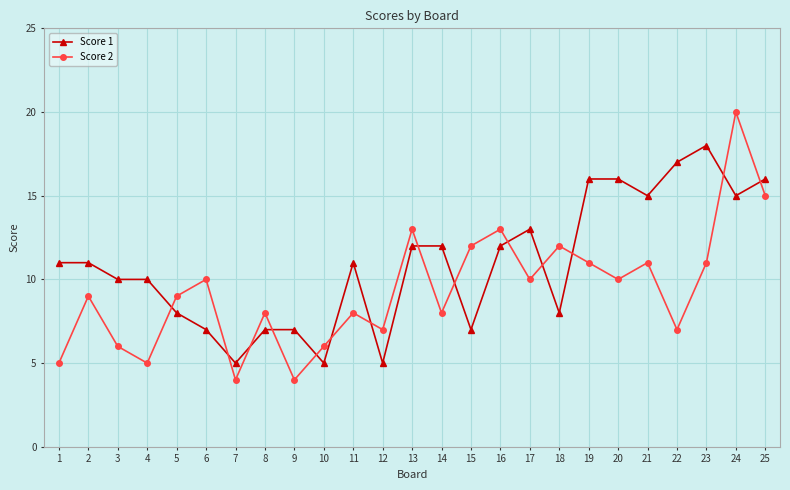

True or false: Score 1 has more than 2 points higher than both neighbors.

True